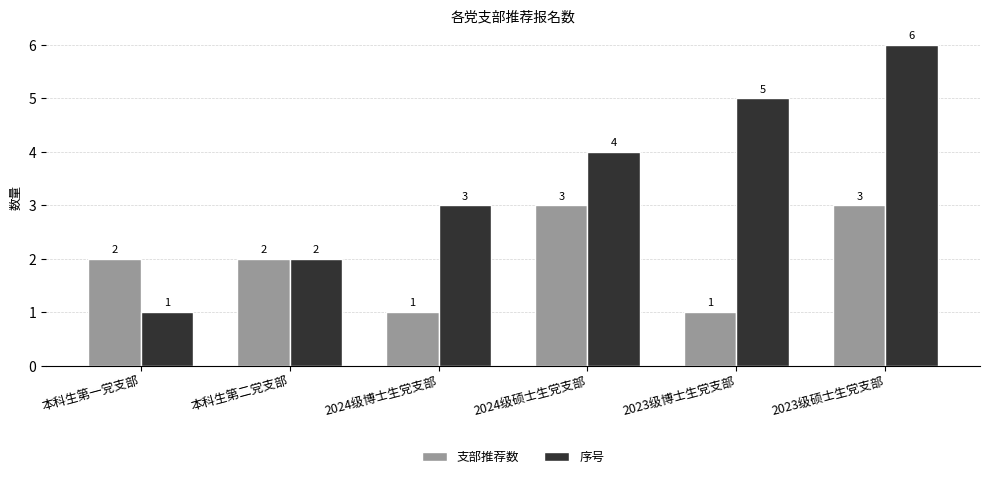

At how many categories does at least one series exceed 1?

6